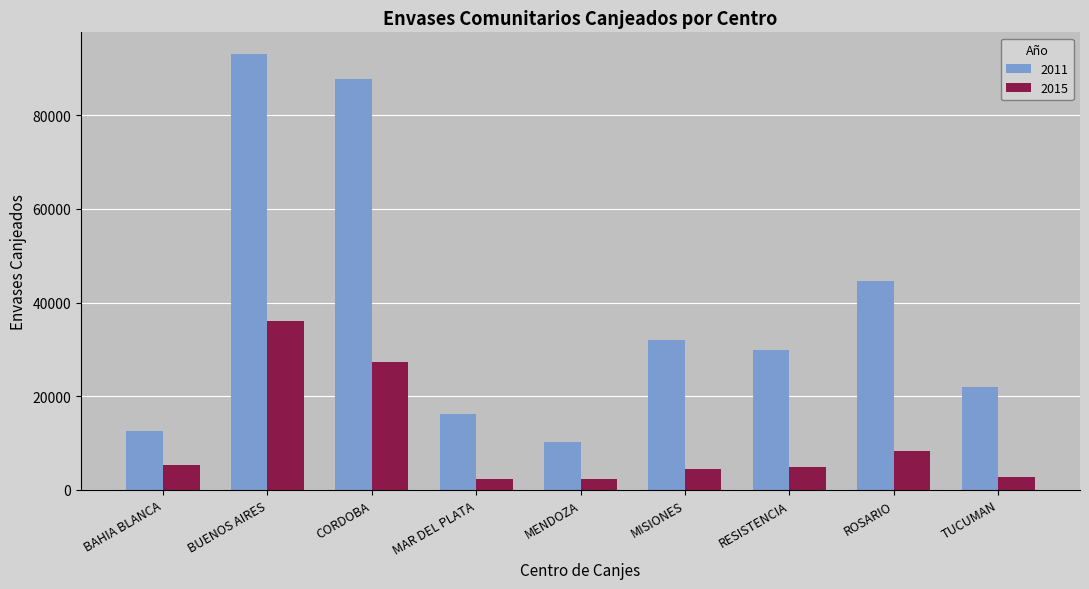

At which category is the sum across all series the highest?

BUENOS AIRES